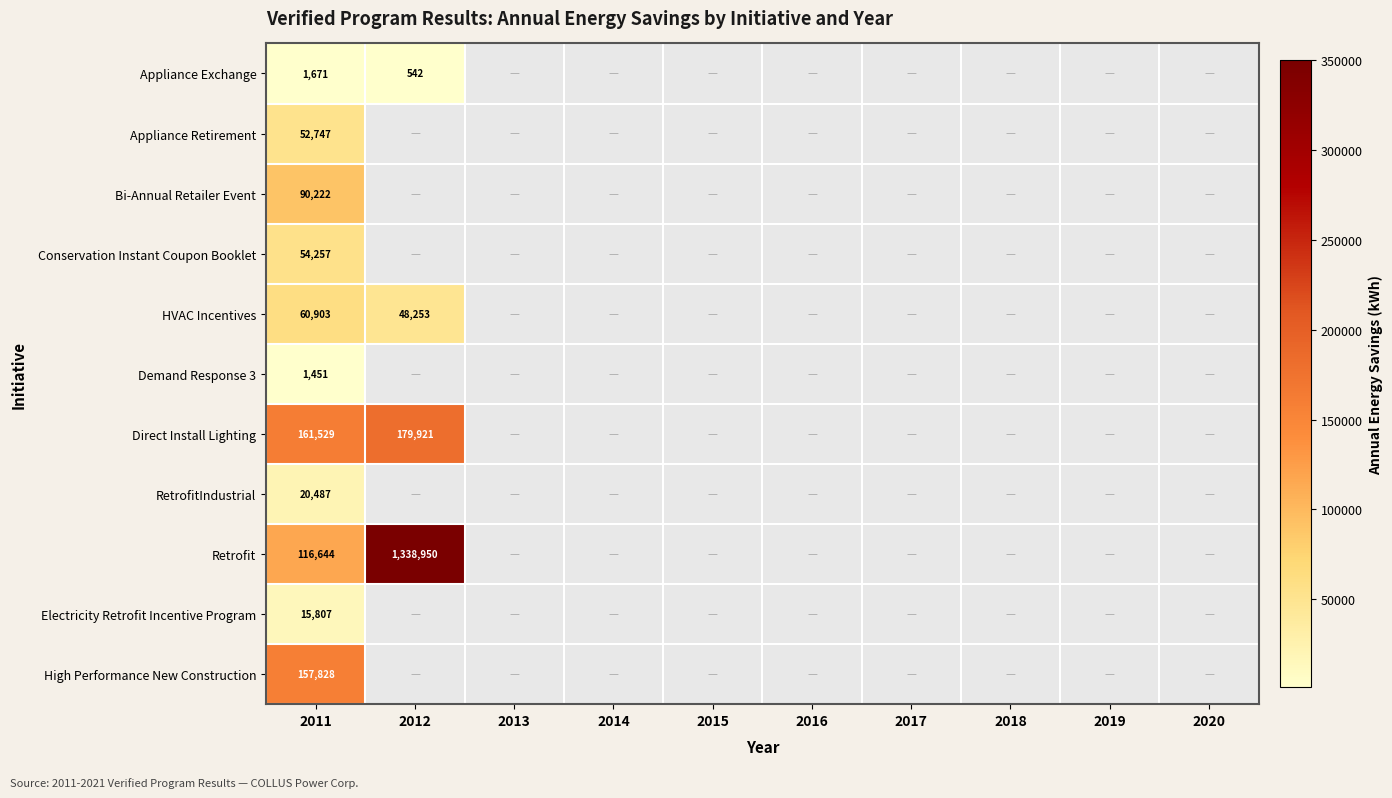

The HVAC Incentives series shows 95779 at 2011. True or false?

False